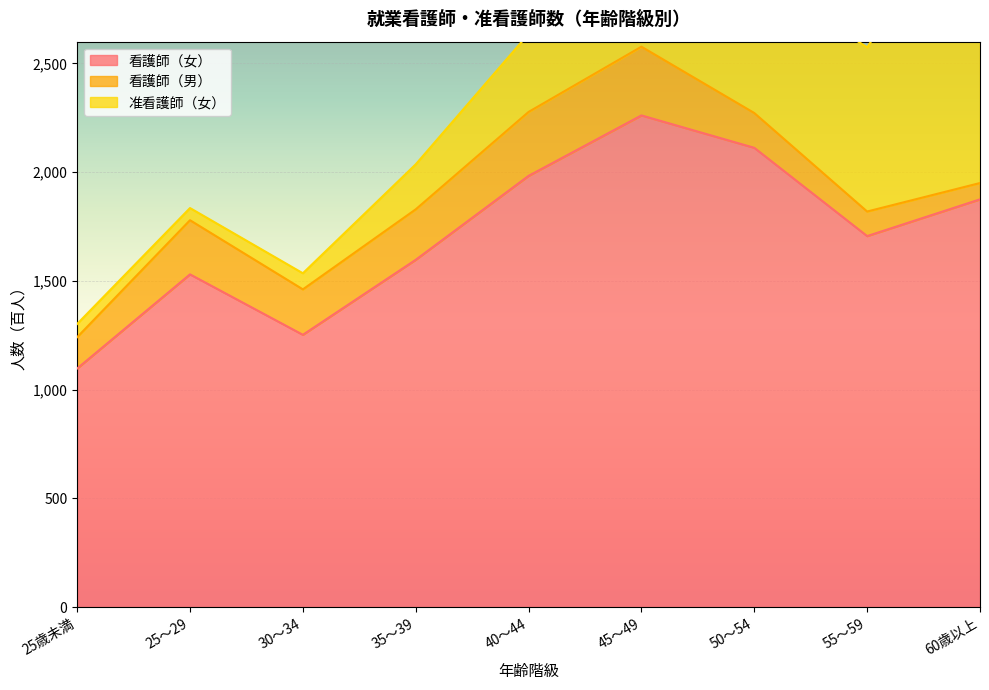

Which series has the largest total across all categories?

看護師（女）